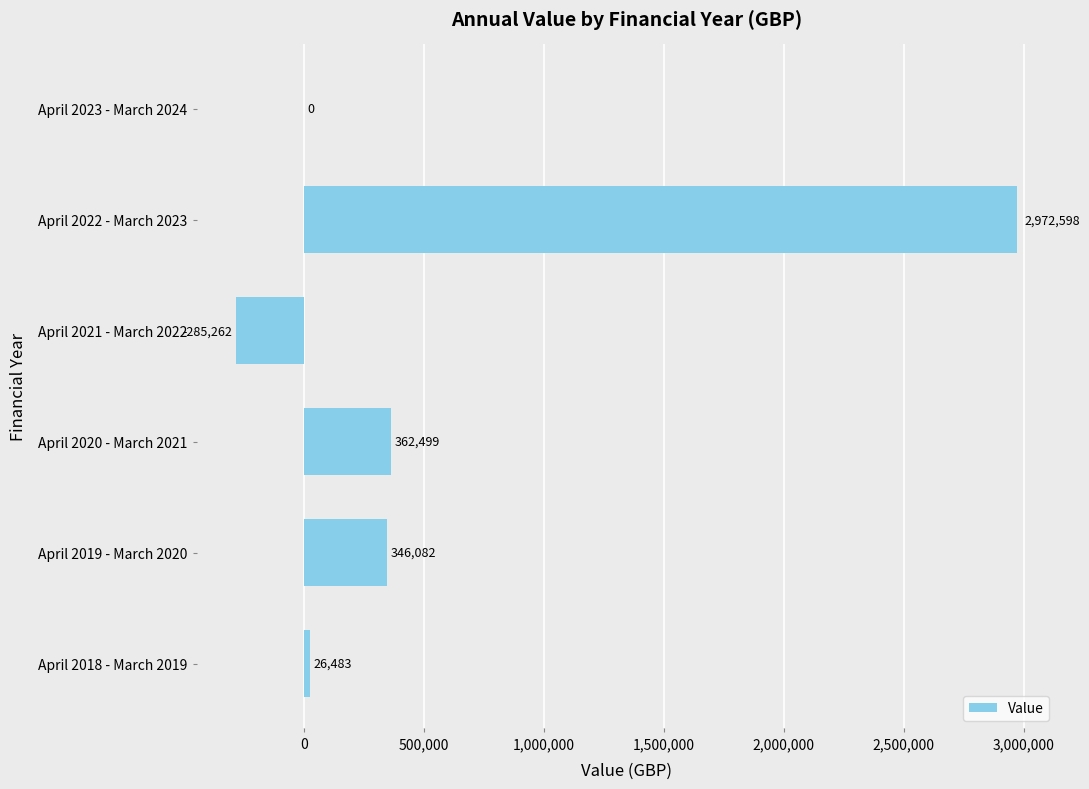

How many categories are shown in the chart?

6